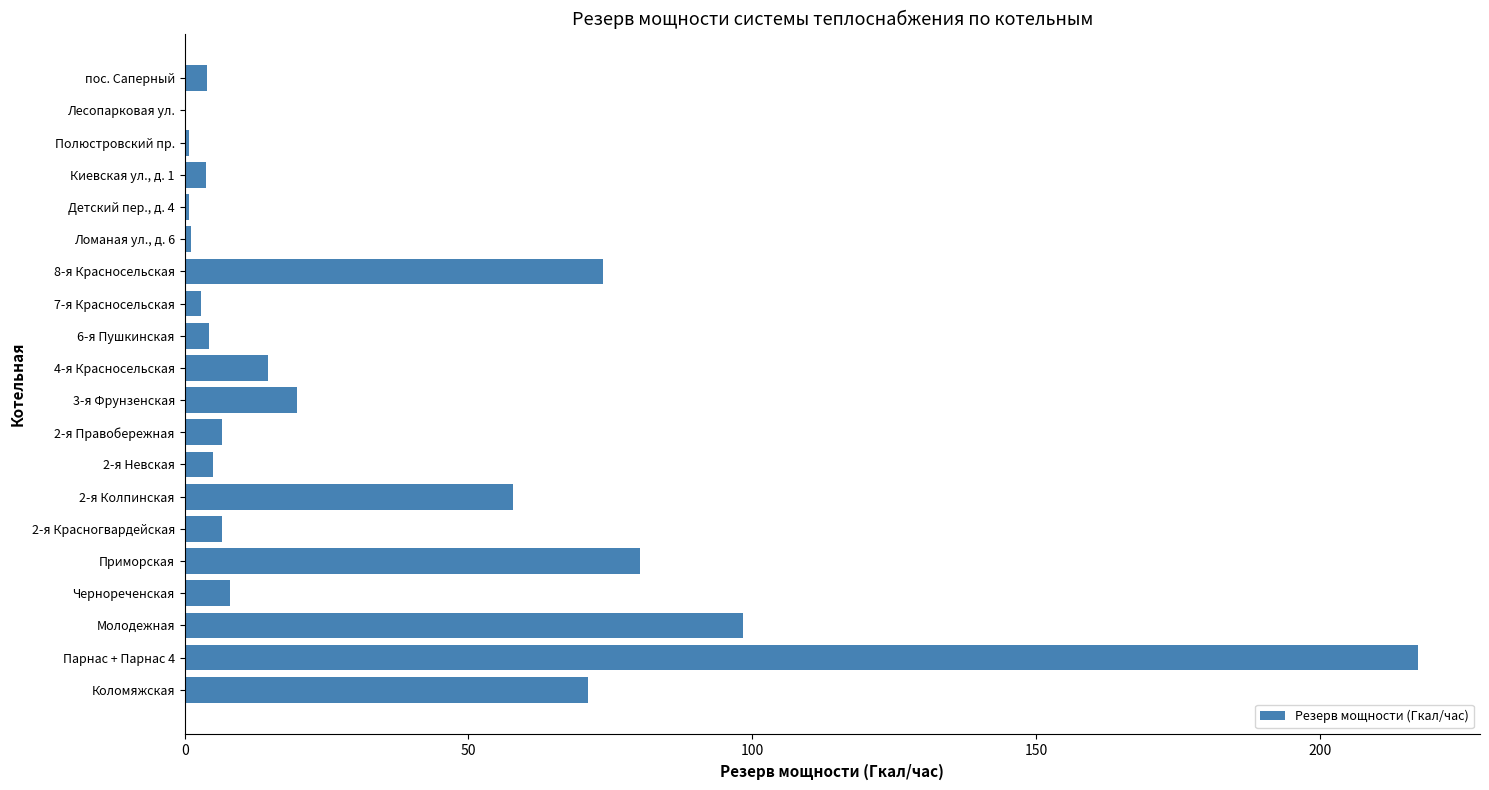

What is the sum of all values?

677.0